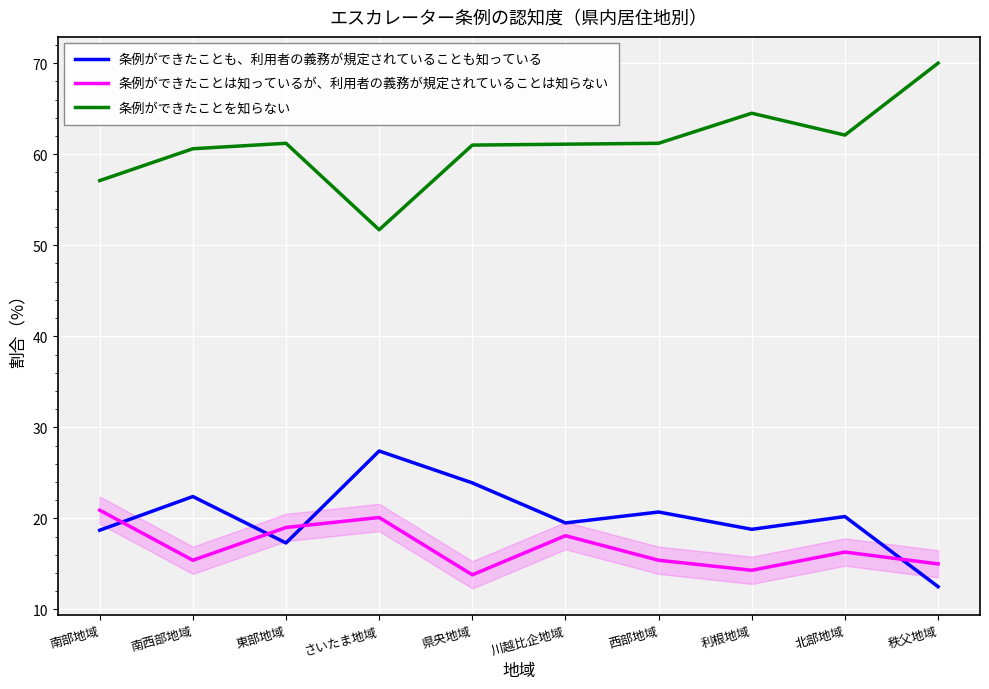

The 条例ができたことを知らない series shows 89.8 at 南西部地域. True or false?

False